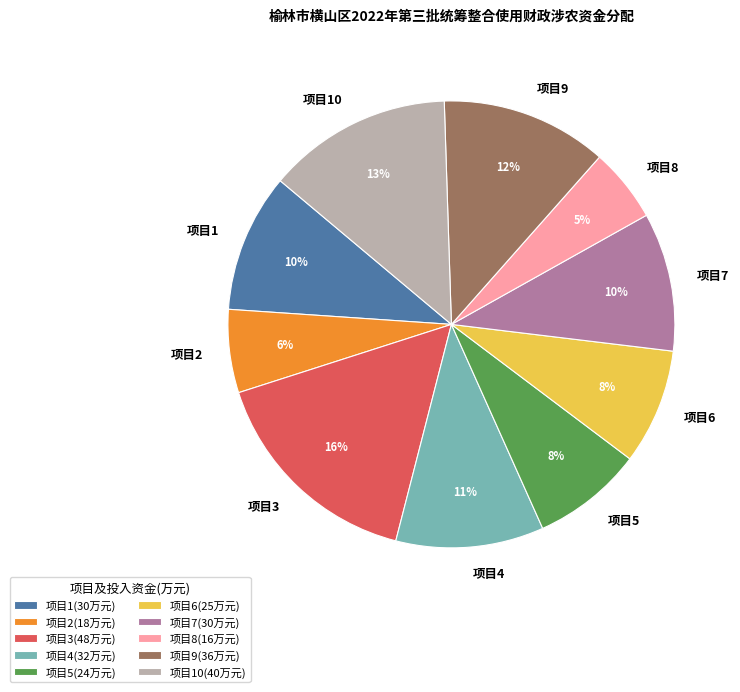

Count the number of slices in the pie.

10